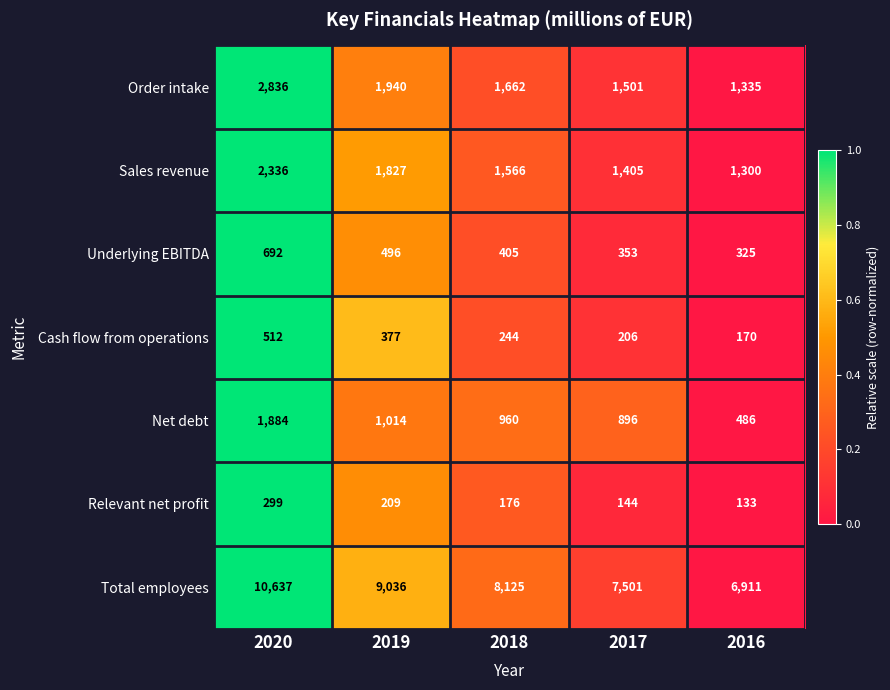

Rank the categories by Total employees value from highest to lowest.

2020, 2019, 2018, 2017, 2016